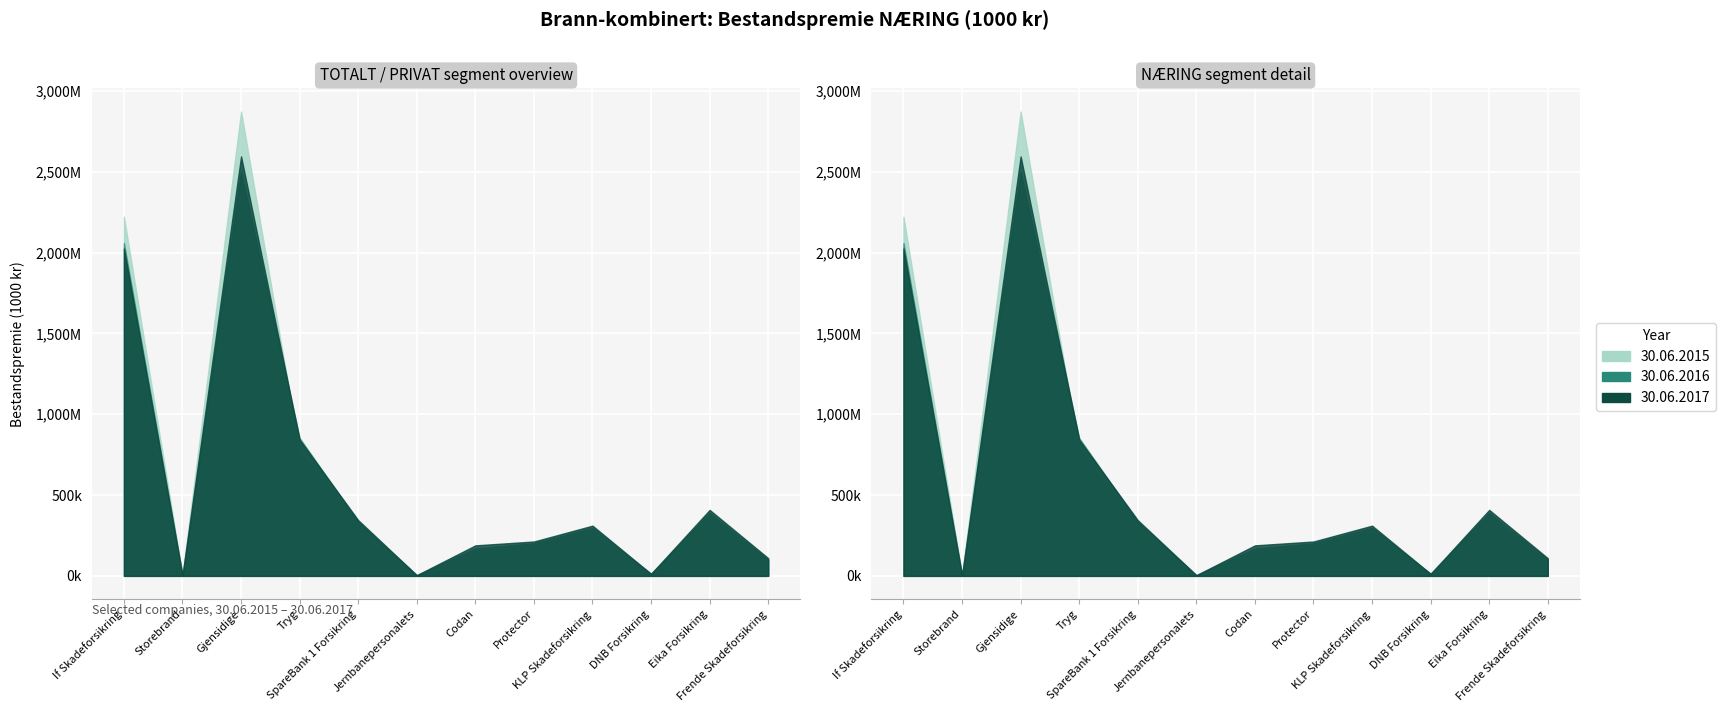

List the series in order of their overall mean, highest first.

NAERING 2015, NAERING 2017, NAERING 2016